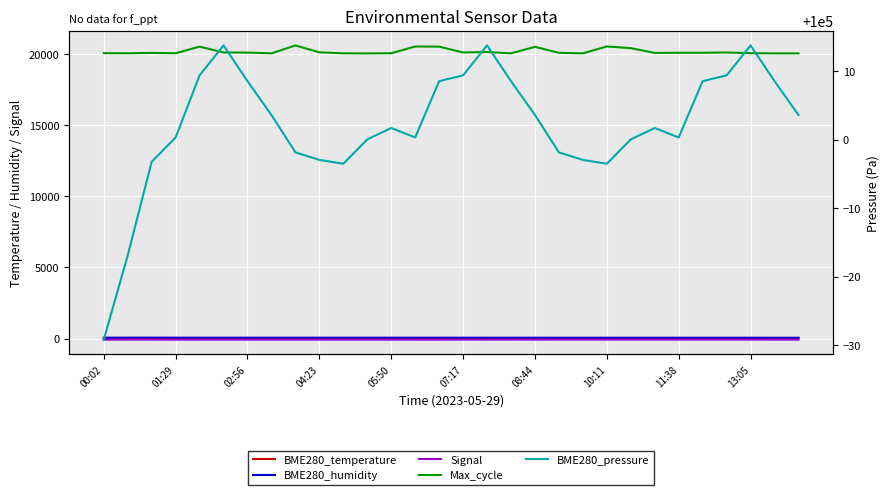

What is the total value across all series at 01:29?

120051.8